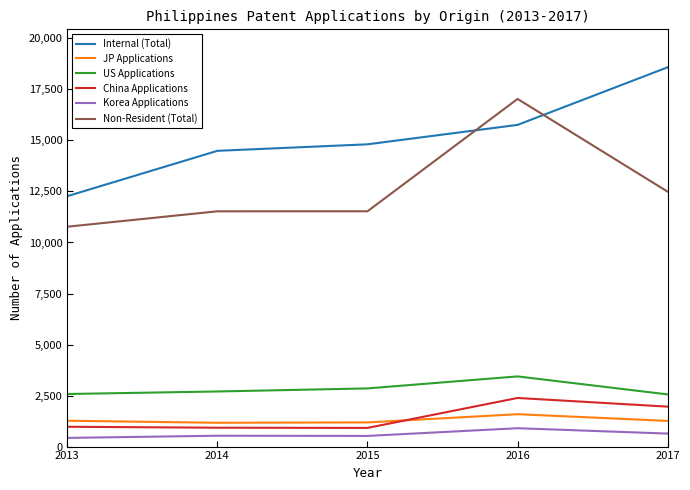

What is the difference between the maximum and second lowest values in the China Applications series?

1457